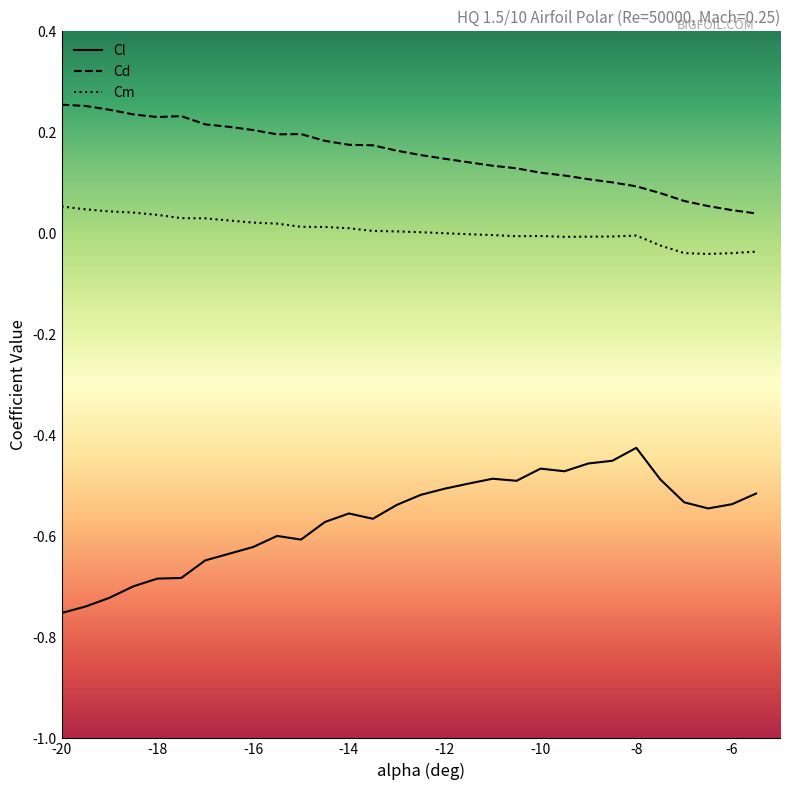

Rank the series by their maximum value, from lowest to highest.

Cl, Cm, Cd